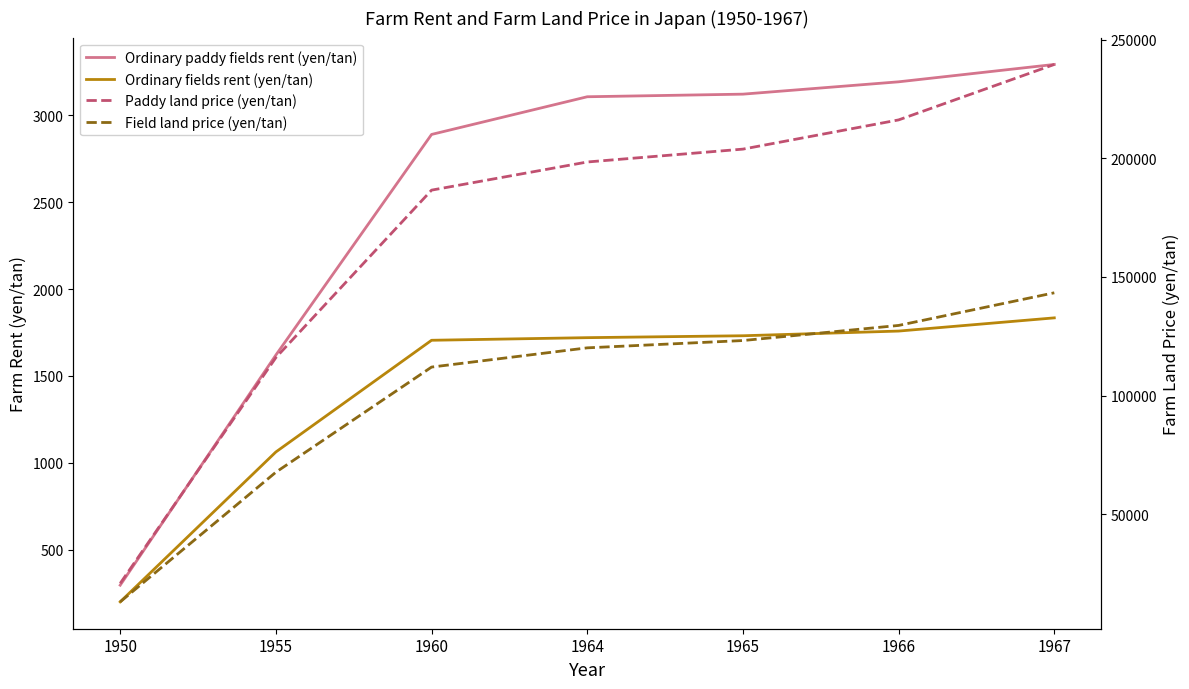

Is it true that Paddy land price (yen/tan) equals 186611 at 1960?

True